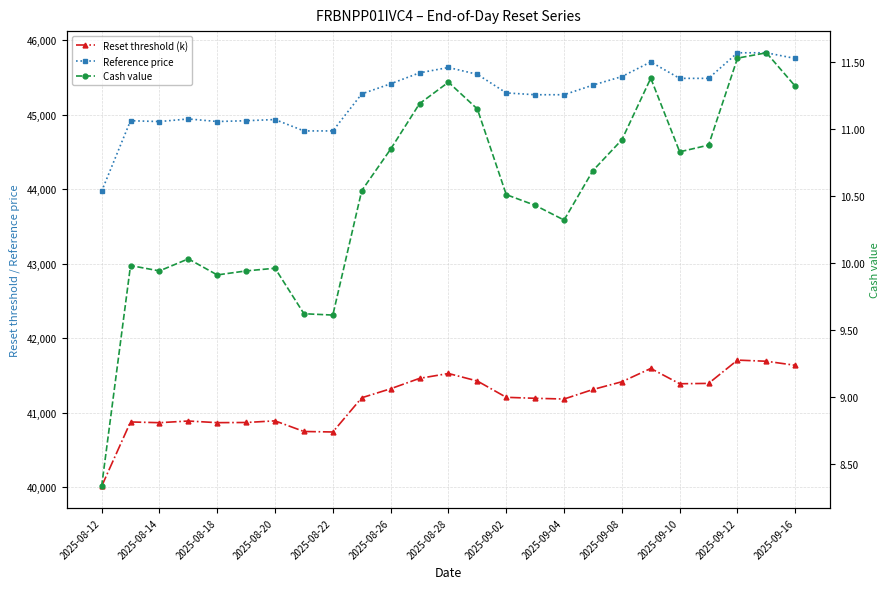

What is the difference between the maximum and minimum values in the Reset threshold (k) series?

1694.3